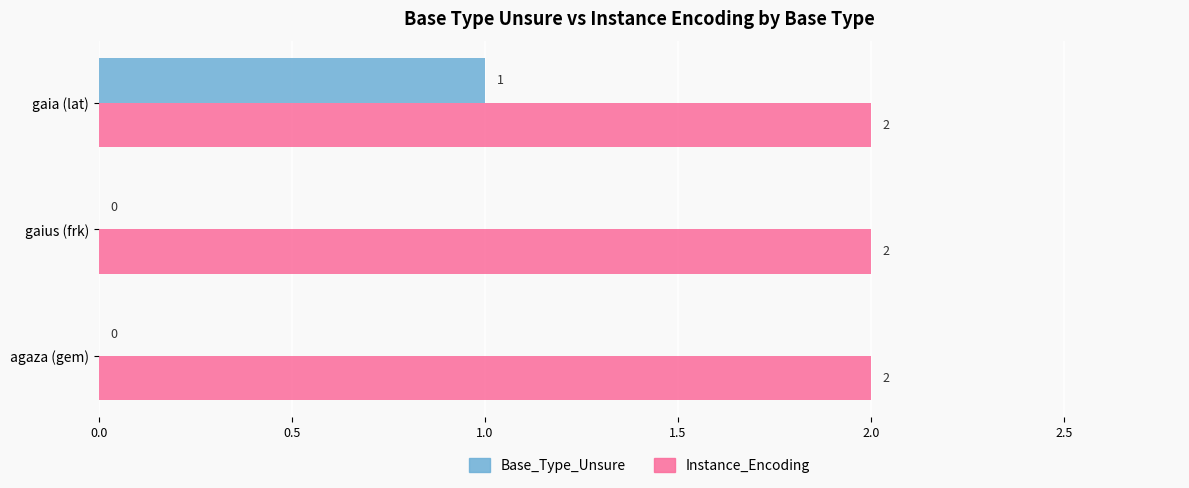

Which series has the largest total across all categories?

Instance_Encoding